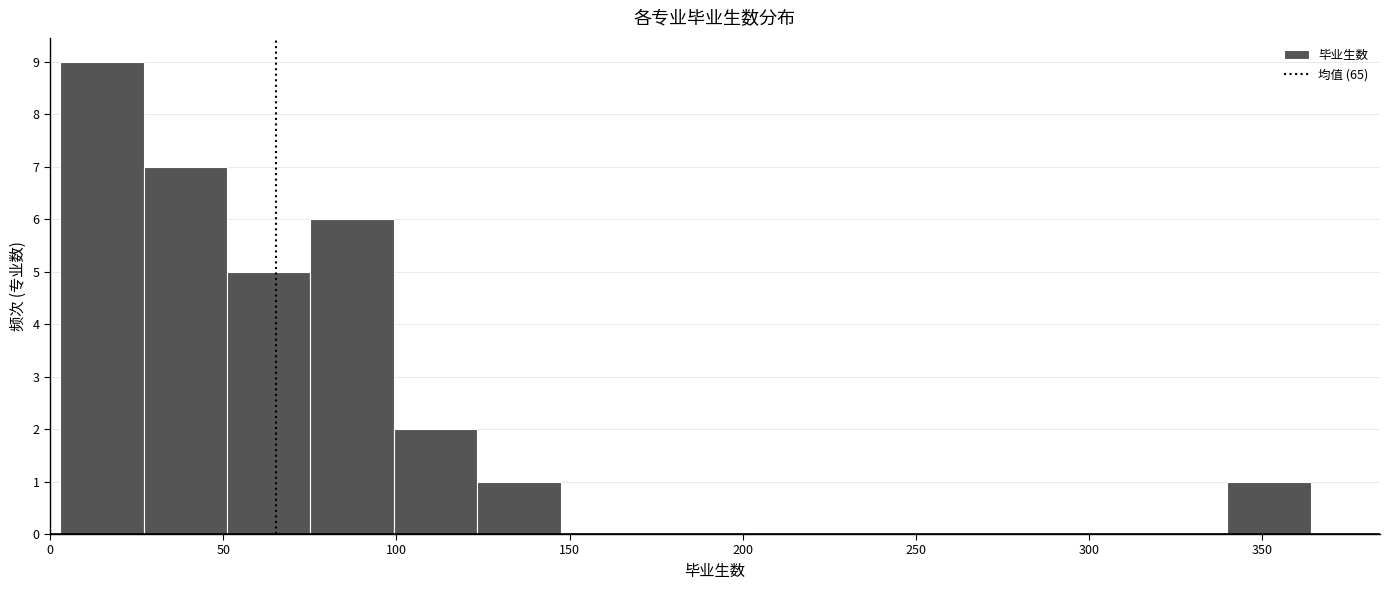

How tall is the bar that spans 340 to 365 on the x-axis? Neither the bar edges nor the heights are printed on the chart, so give them approximately, as read against the axes.

1